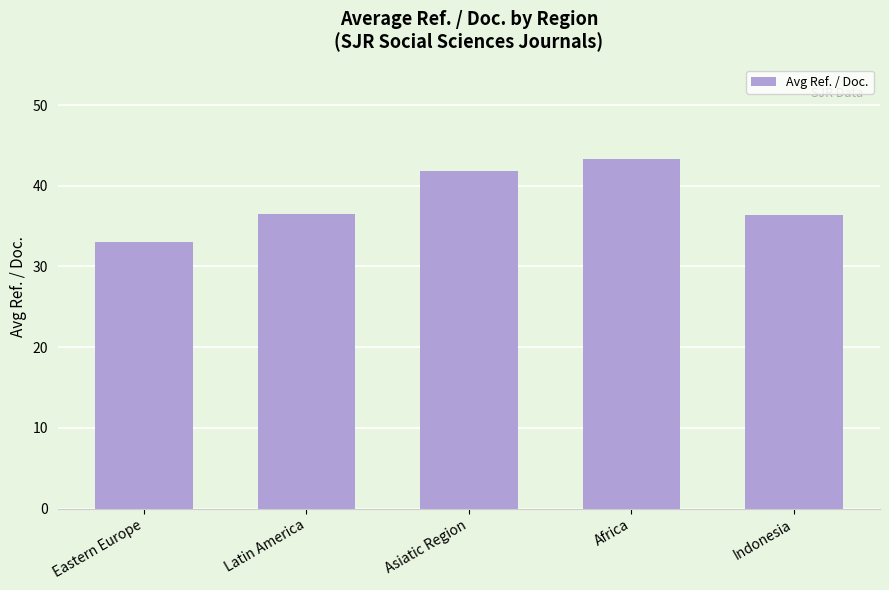

The value at Latin America is 36.4. True or false?

True